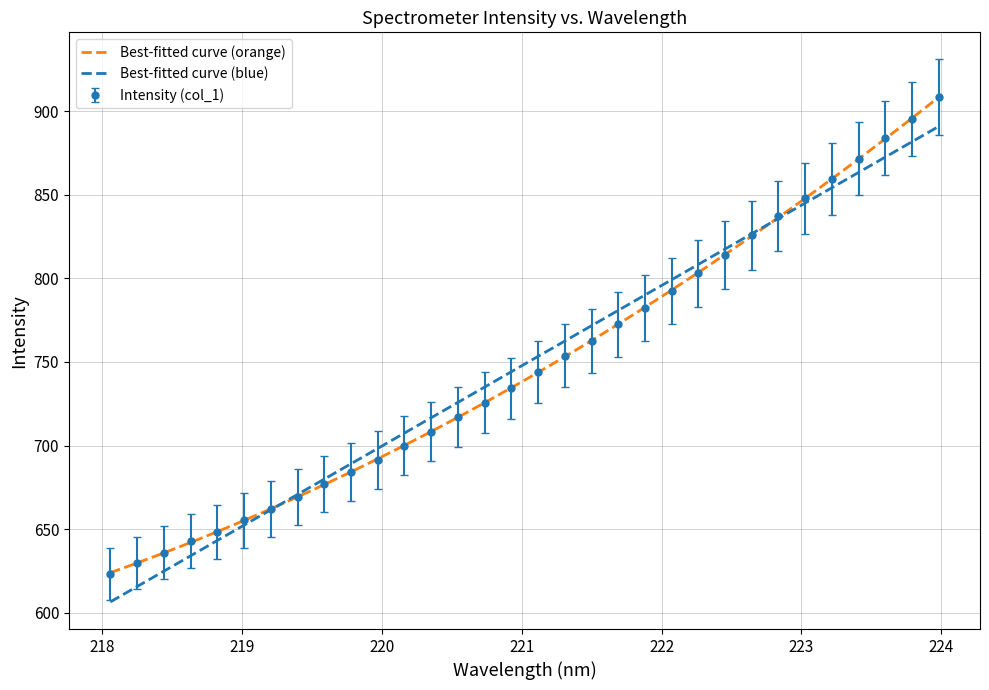

What is the highest value of the Intensity (col_1) series?

908.3